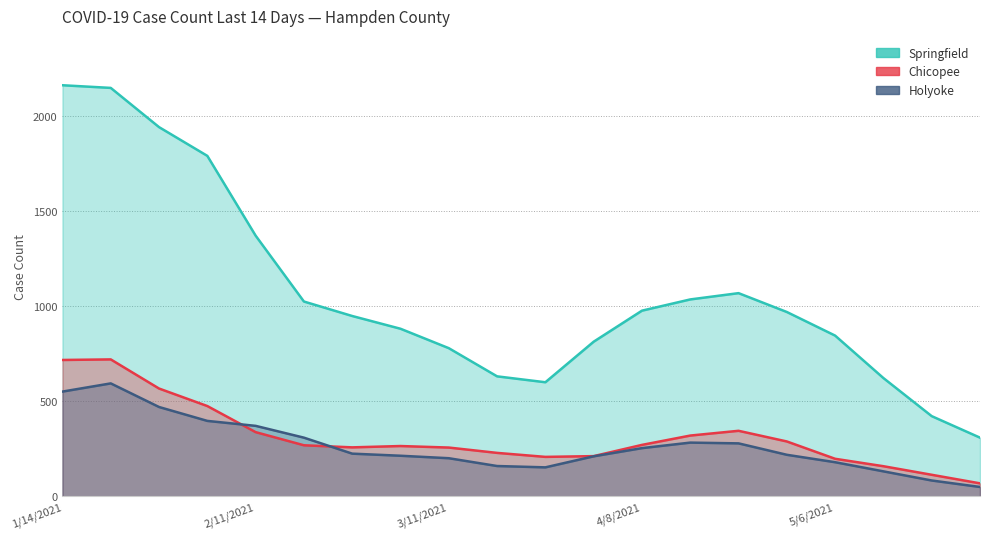

Which label corresponds to the smallest value in the chart?

5/27/2021